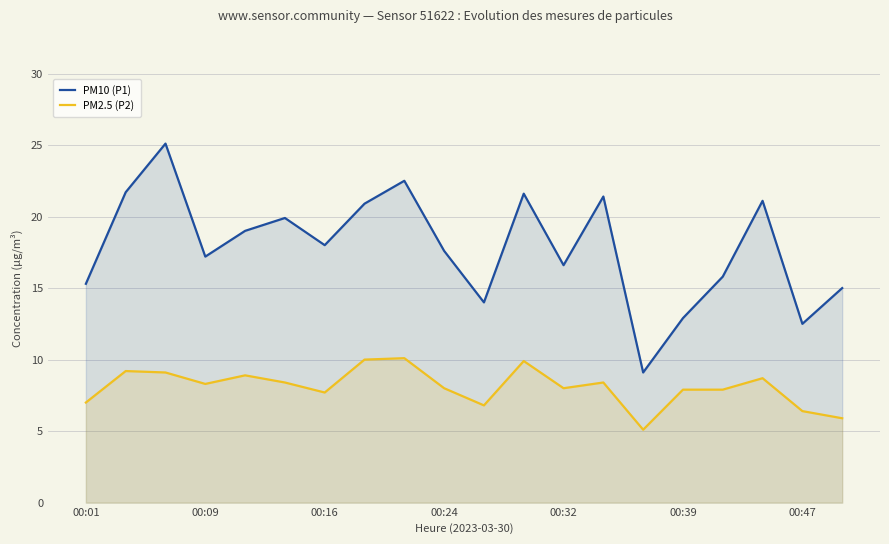

True or false: PM10 (P1) has a value of 12.4 at 00:16.

False